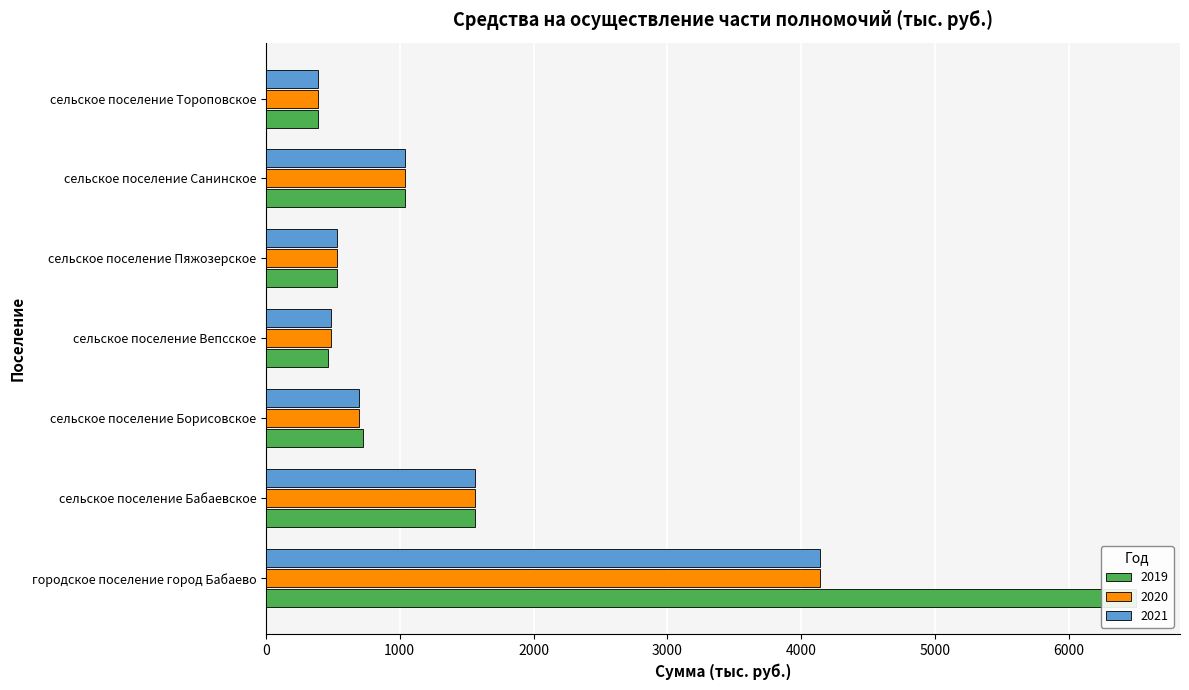

What value does the 2020 series have at сельское поселение Бабаевское?

1563.3